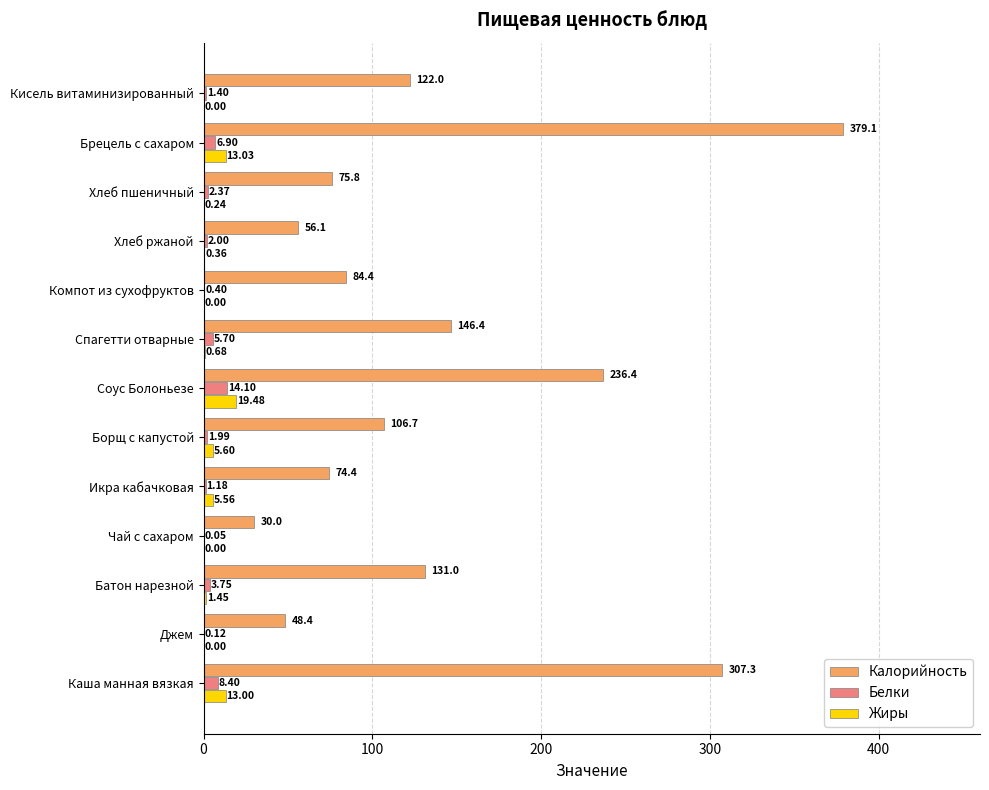

What is the sum of the Белки values at Кисель витаминизированный and Компот из сухофруктов?

1.8